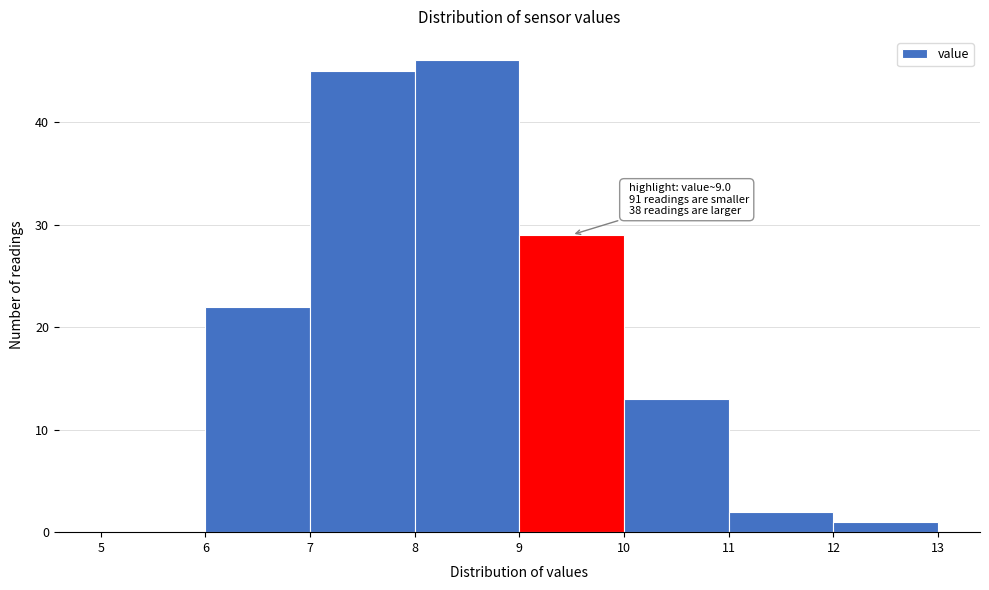

Over which range of the x-axis is the bar tallest?

8 to 9